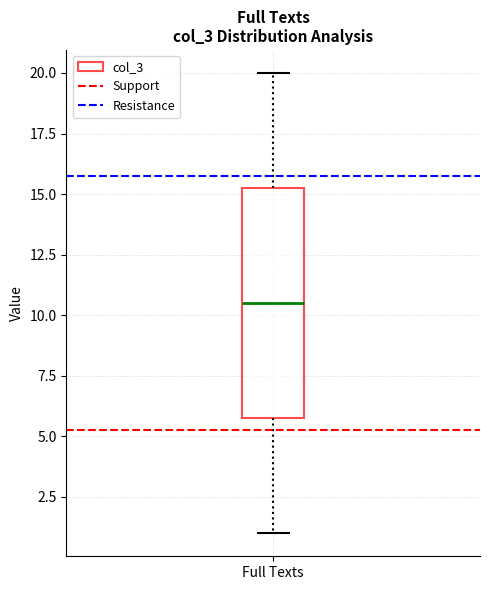

Transcribe this box plot: give where the median line is, the range the box spans, and where the two whiskers end, as read against the y-axis. The values are not printed on the chart, so give them approximately, as read against the axis.

median 10.5, box 6.0 to 15.5, whiskers 1.0 to 20.0